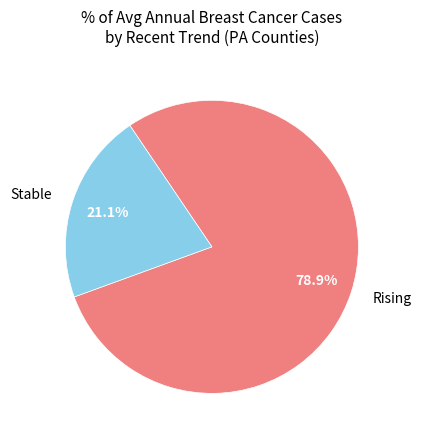

Rank the categories by value from highest to lowest.

Rising, Stable